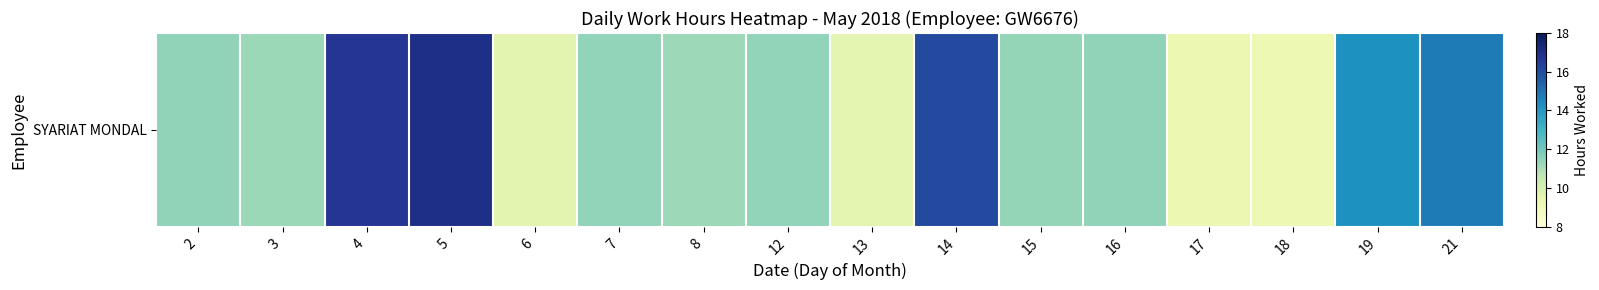

Reading left to right, list all the values displayed in this chart.

11.5	11.3	16.7	17.0	9.6	11.4	11.2	11.4	9.5	16.1	11.4	11.4	9.3	9.2	14.2	14.8